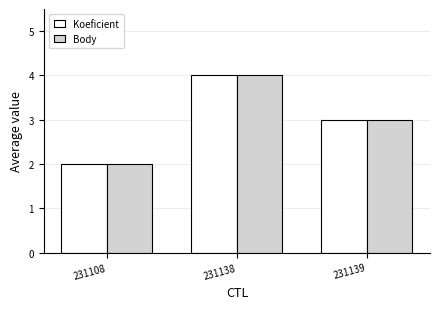

Read the Body value at 231138.

4